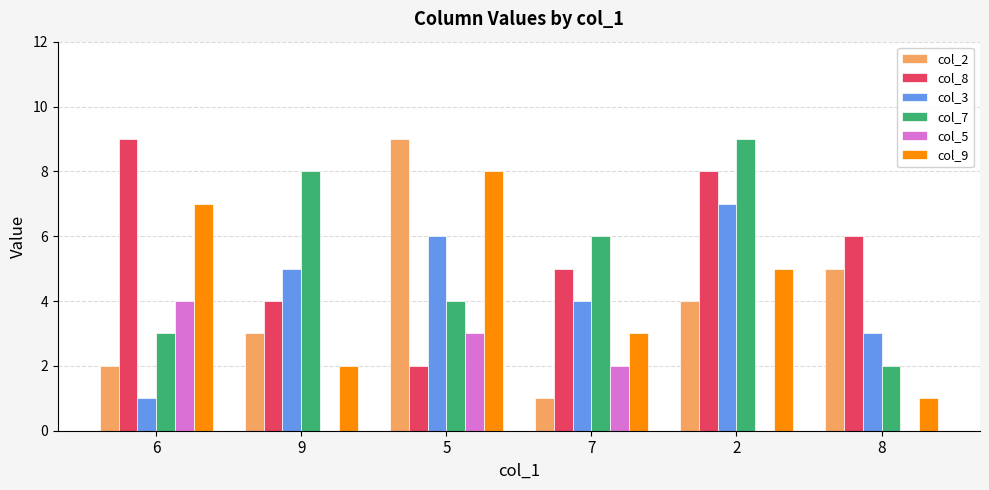

At which category is the sum across all series the highest?

2